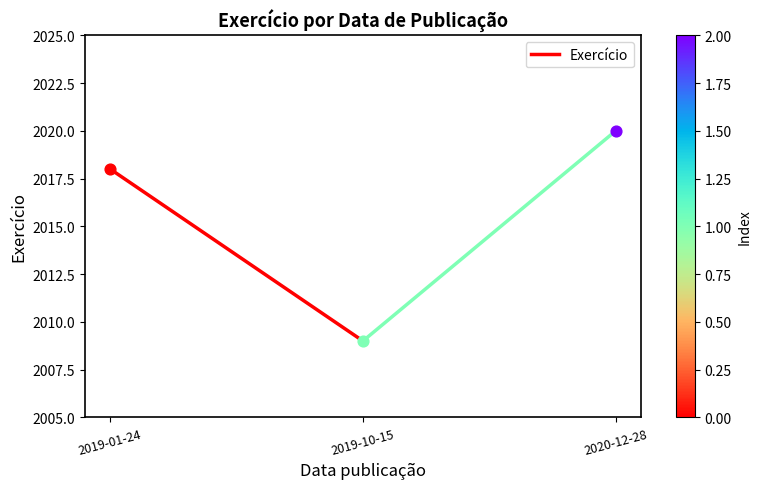

Approximately how many times larger is the value at 2019-10-15 compared to 2019-01-24?

1.0